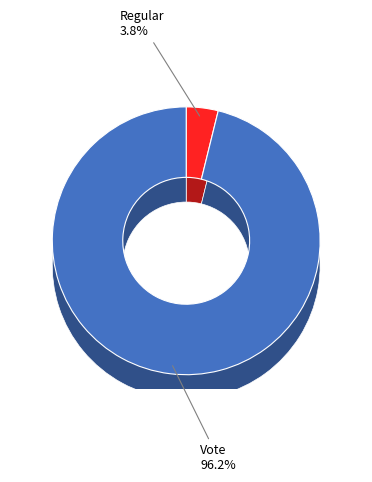

To the nearest percent, what is the average slice percentage?

50%